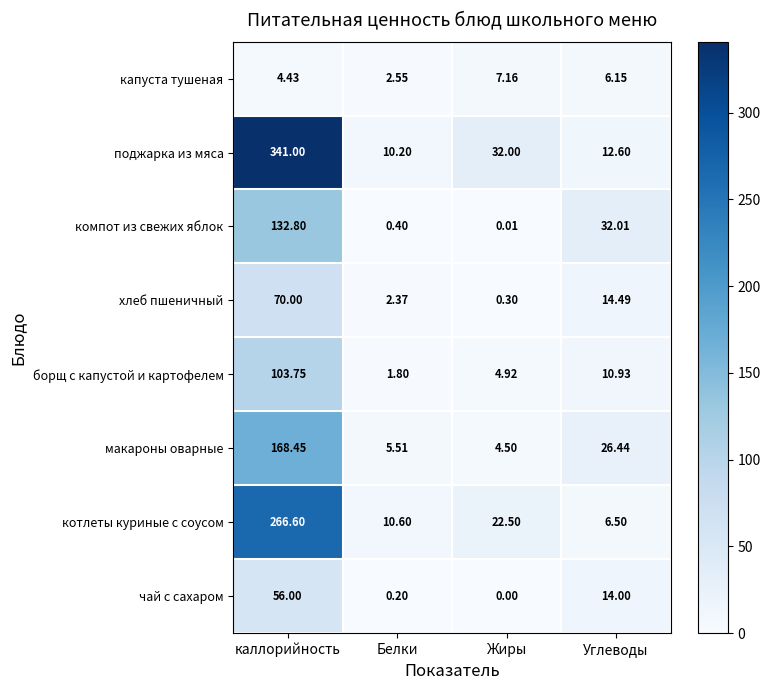

Which label corresponds to the largest value in the chart?

каллорийность